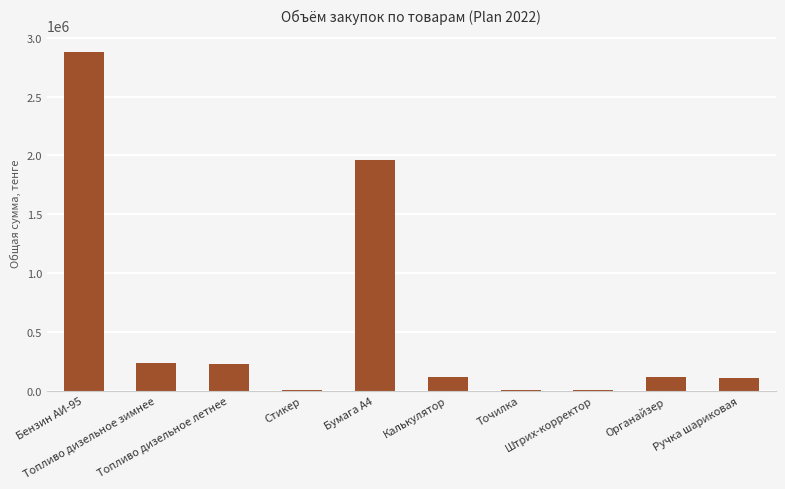

True or false: the data shows 2879400.0 at Бензин АИ-95.

True